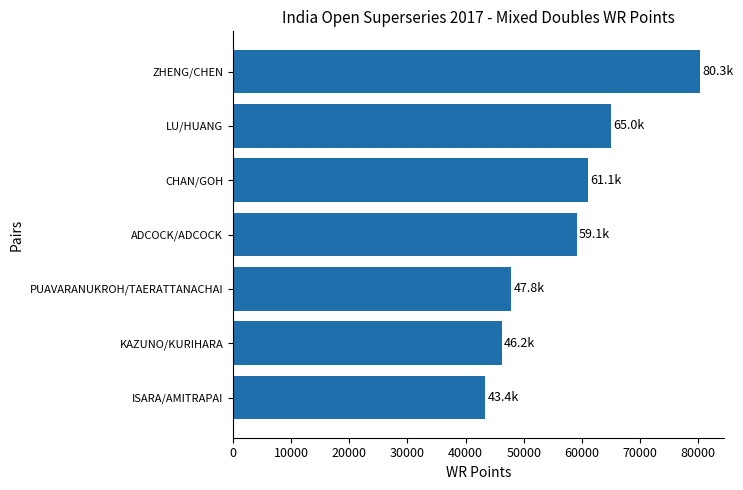

Does the chart contain stacked bars?

No